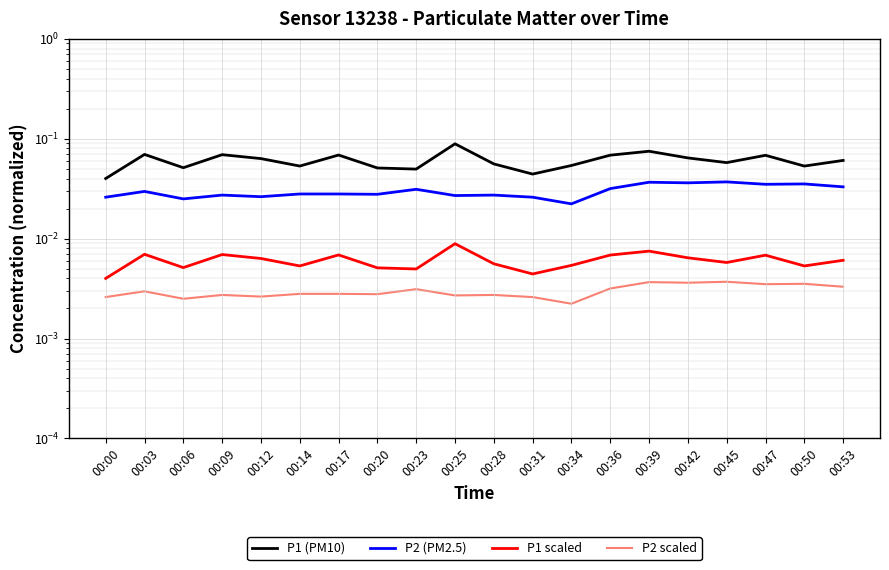

Which series has the widest spread of values?

P1 (PM10)